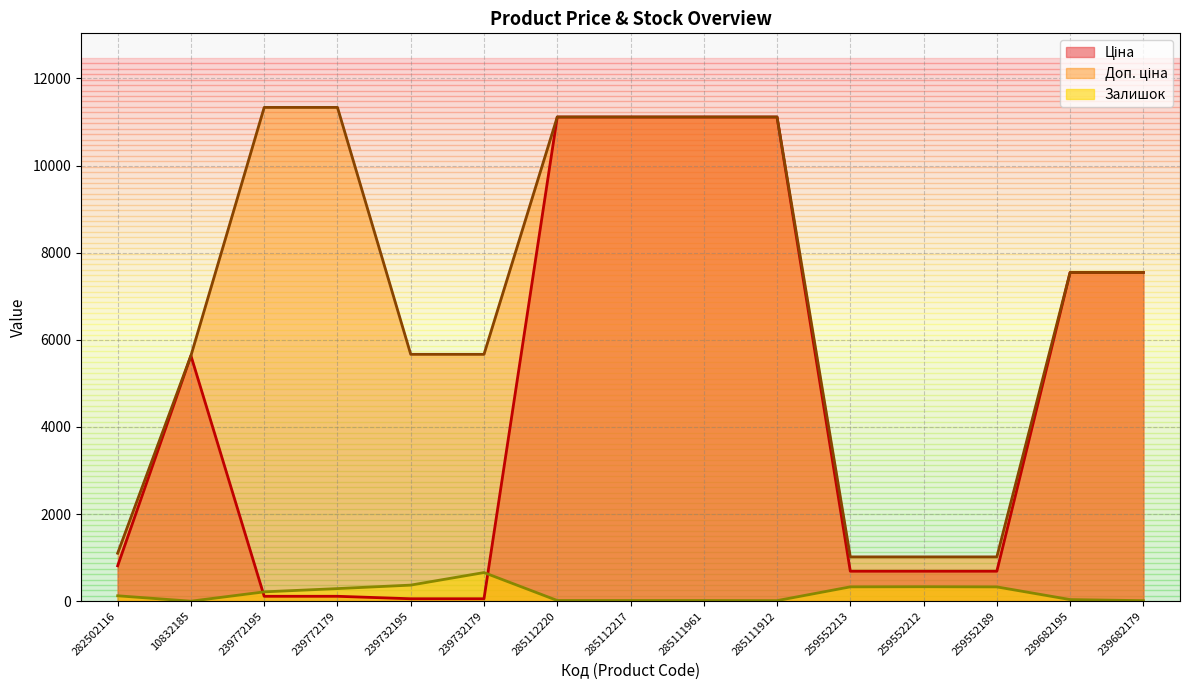

List the series in order of their peak value, highest first.

Доп. ціна, Ціна, Залишок